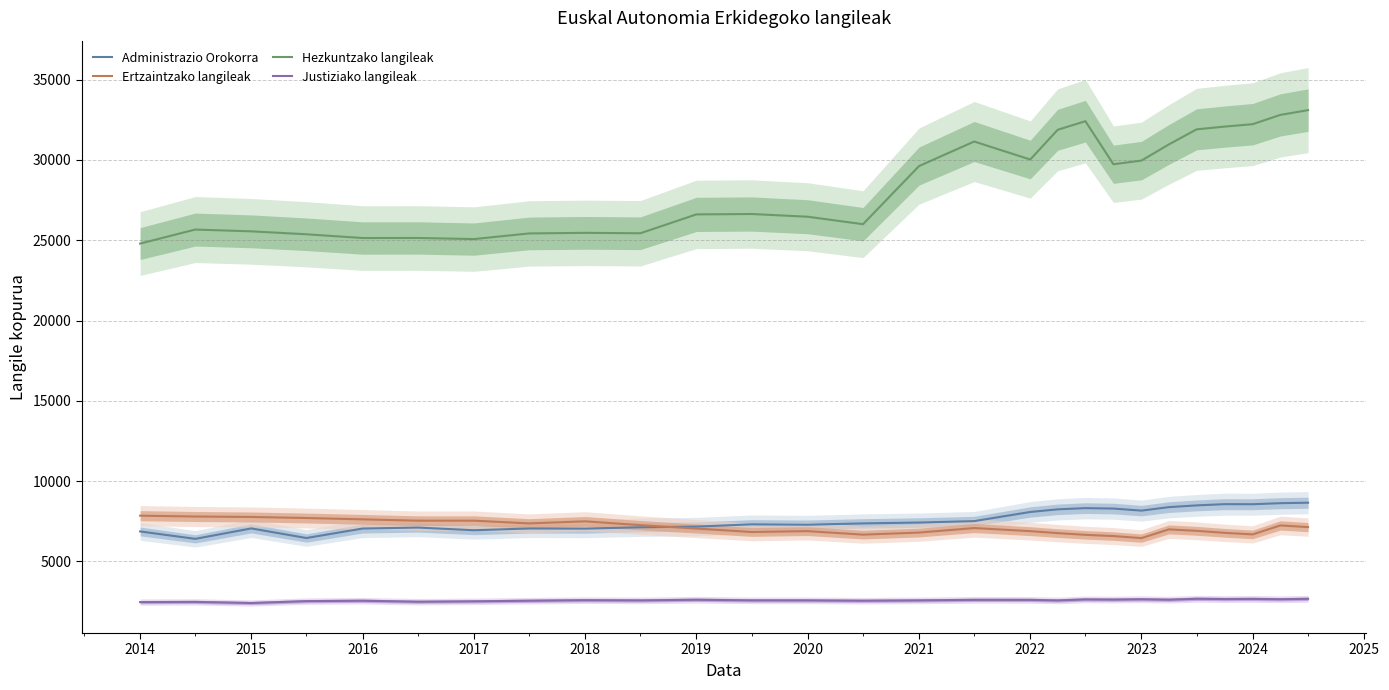

The value of Ertzaintzako langileak at 2019 is 12555. True or false?

False